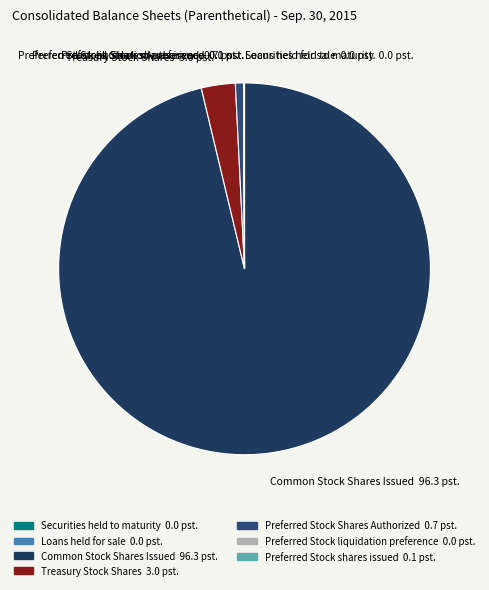

Is it true that Treasury Stock Shares is 3% of the pie?

True